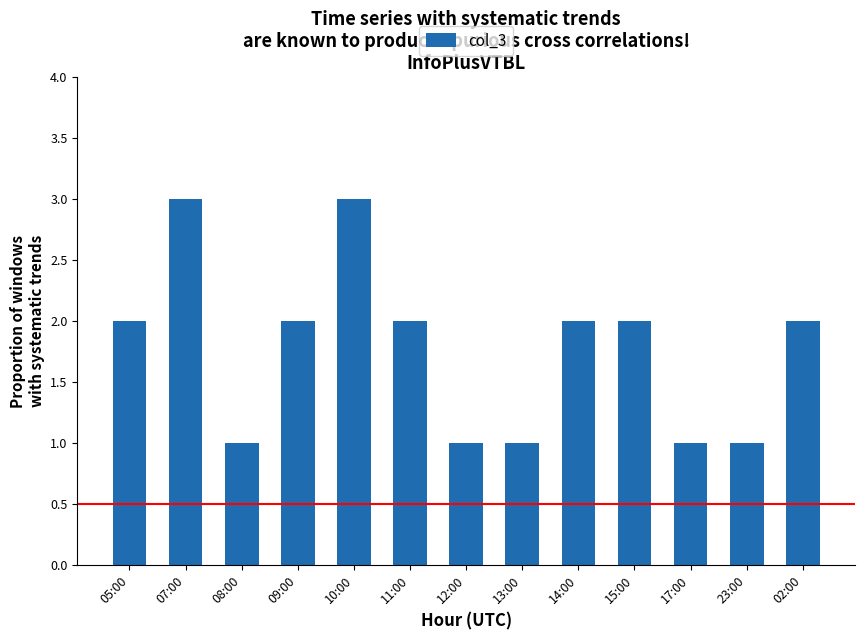

How many series are shown in this chart?

1